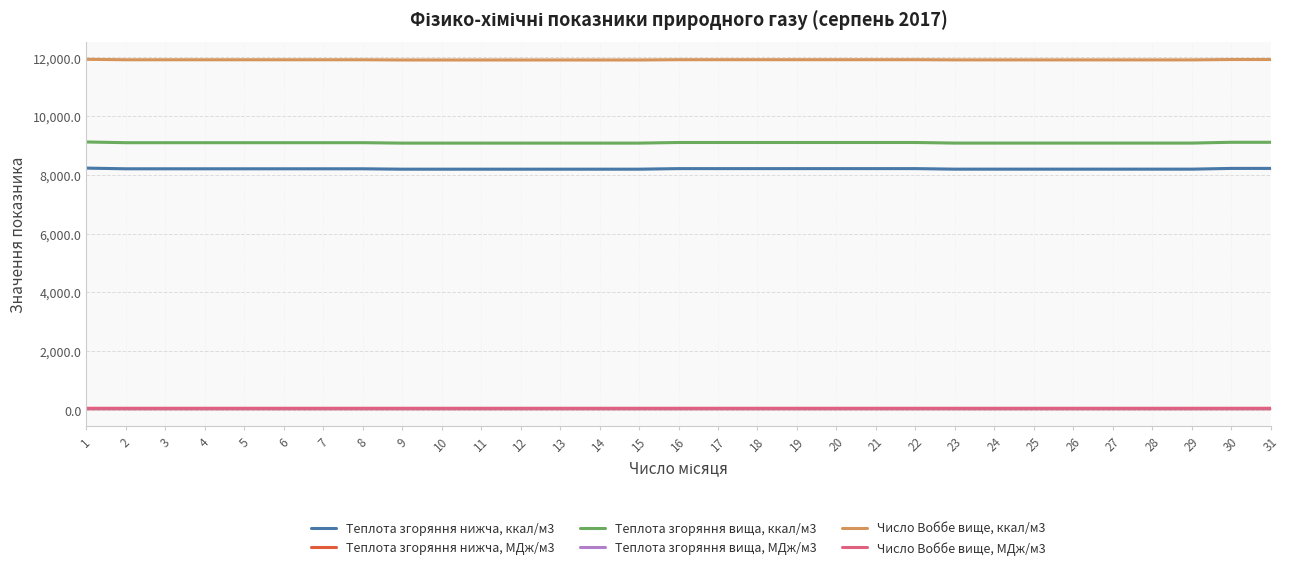

Reading right to left, transcribe all the data shown in this chart.

Теплота згоряння нижча, ккал/м3: 8220.2	8220.2	8195.2	8195.2	8195.2	8195.2	8195.2	8195.2	8195.2	8213.3	8213.3	8213.3	8213.3	8213.3	8213.3	8213.3	8194.3	8194.3	8194.3	8194.3	8194.3	8194.3	8194.3	8207.2	8207.2	8207.2	8207.2	8207.2	8207.2	8207.2	8230.5
Теплота згоряння нижча, МДж/м3: 34.4	34.4	34.3	34.3	34.3	34.3	34.3	34.3	34.3	34.4	34.4	34.4	34.4	34.4	34.4	34.4	34.3	34.3	34.3	34.3	34.3	34.3	34.3	34.4	34.4	34.4	34.4	34.4	34.4	34.4	34.5
Теплота згоряння вища, ккал/м3: 9110.0	9110.0	9083.2	9083.2	9083.2	9083.2	9083.2	9083.2	9083.2	9102.5	9102.5	9102.5	9102.5	9102.5	9102.5	9102.5	9082.2	9082.2	9082.2	9082.2	9082.2	9082.2	9082.2	9096.1	9096.1	9096.1	9096.1	9096.1	9096.1	9096.1	9121.1
Теплота згоряння вища, МДж/м3: 38.1	38.1	38.0	38.0	38.0	38.0	38.0	38.0	38.0	38.1	38.1	38.1	38.1	38.1	38.1	38.1	38.0	38.0	38.0	38.0	38.0	38.0	38.0	38.1	38.1	38.1	38.1	38.1	38.1	38.1	38.2
Число Воббе вище, ккал/м3: 11929.0	11929.0	11917.0	11917.0	11917.0	11917.0	11917.0	11917.0	11917.0	11923.0	11923.0	11923.0	11923.0	11923.0	11923.0	11923.0	11914.0	11914.0	11914.0	11914.0	11914.0	11914.0	11914.0	11921.0	11921.0	11921.0	11921.0	11921.0	11921.0	11921.0	11936.0
Число Воббе вище, МДж/м3: 49.9	49.9	49.9	49.9	49.9	49.9	49.9	49.9	49.9	49.9	49.9	49.9	49.9	49.9	49.9	49.9	49.9	49.9	49.9	49.9	49.9	49.9	49.9	49.9	49.9	49.9	49.9	49.9	49.9	49.9	50.0